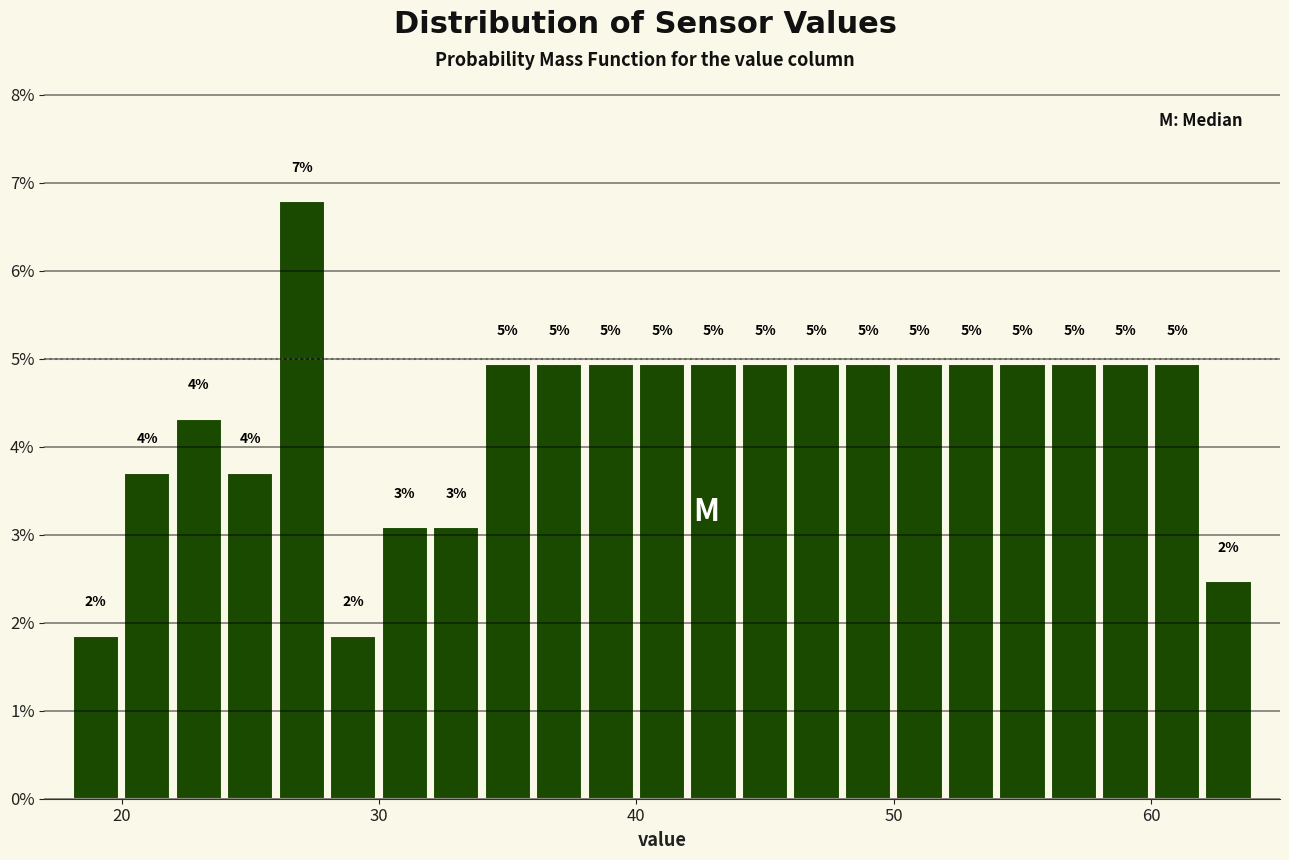

Around what value on the x-axis is the tallest bar? Give the approximate position of its centre, as read against the axis.

27